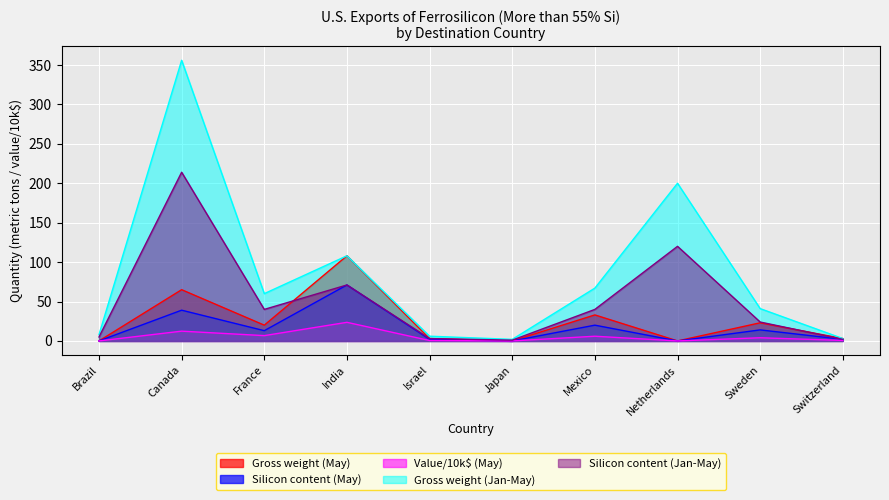

True or false: Gross weight (May) has a value of 4.2 at Israel.

False